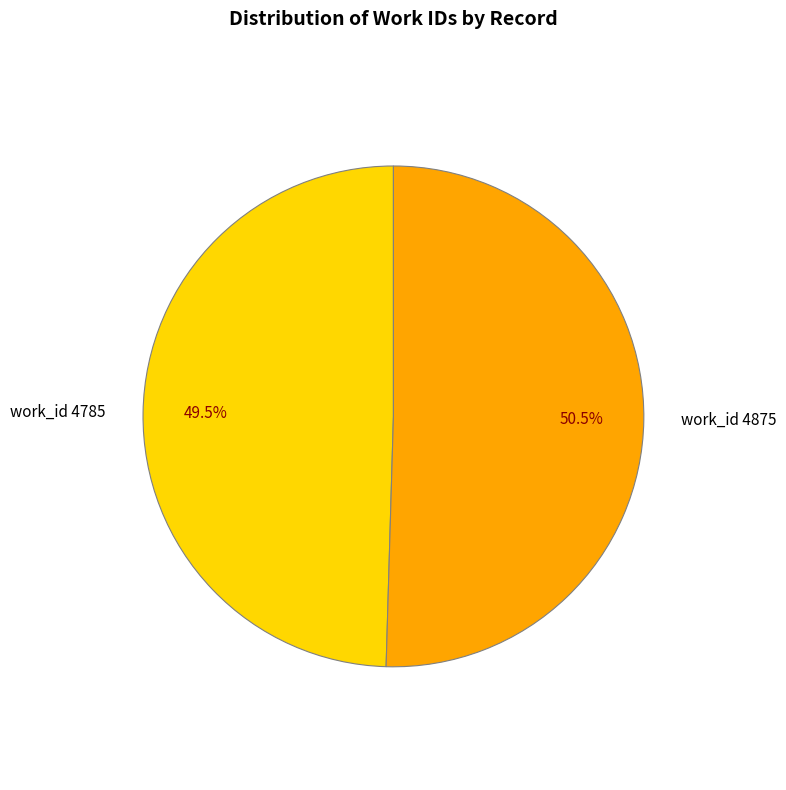

Which slice is the largest?

work_id 4875